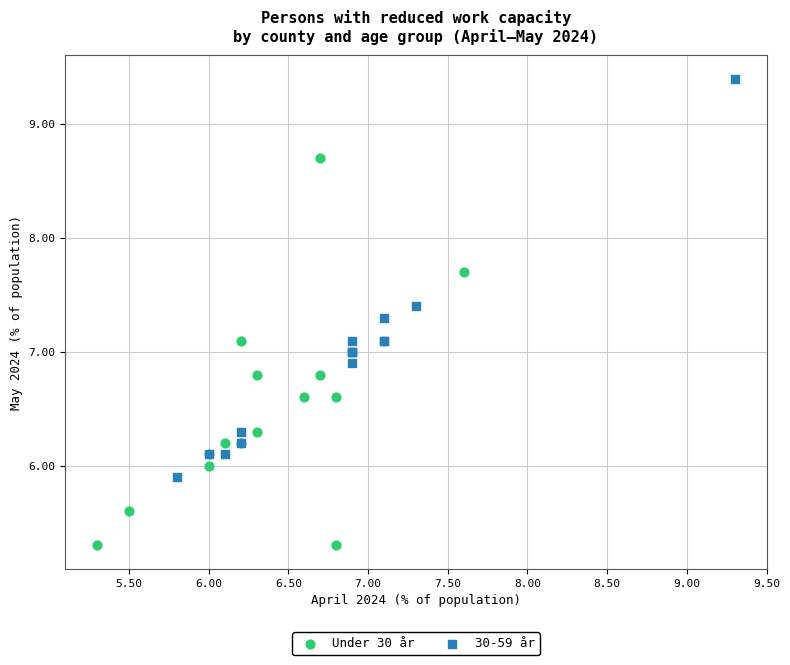

Which series contains the highest Y value?

30-59 år